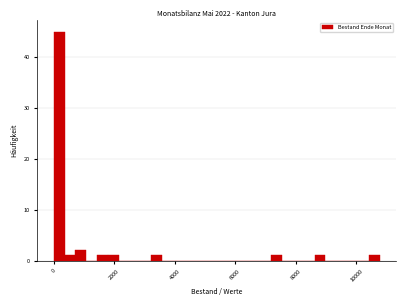

Around what value on the x-axis is the tallest bar? Give the approximate position of its centre, as read against the axis.

200